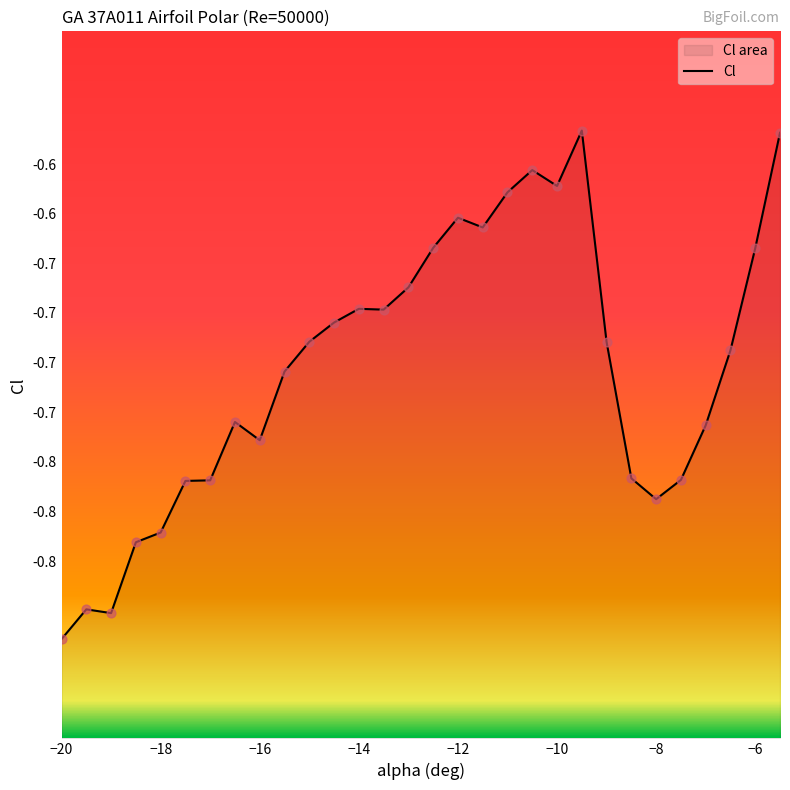

Which has a higher value, -9 or -15?

-15